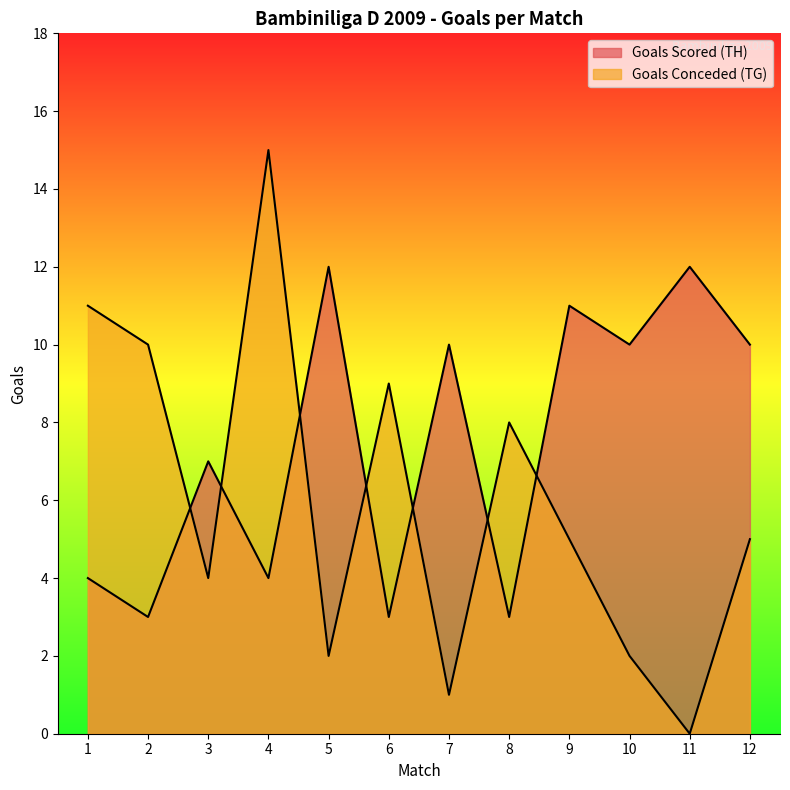

List the series in order of their peak value, highest first.

Goals Conceded (TG), Goals Scored (TH)